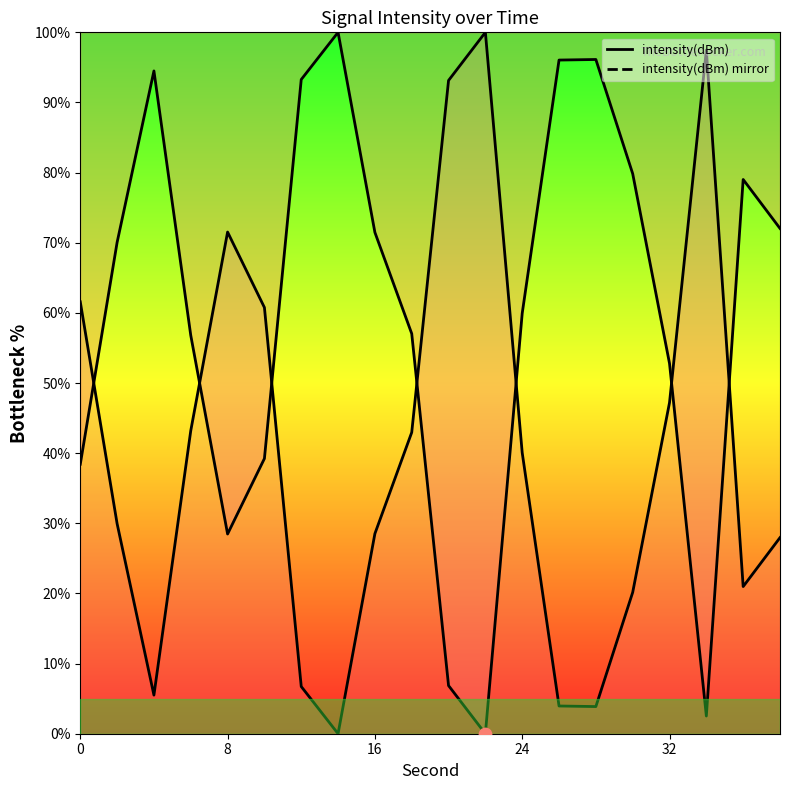

Which series has the largest Y range (max minus min)?

intensity(dBm)